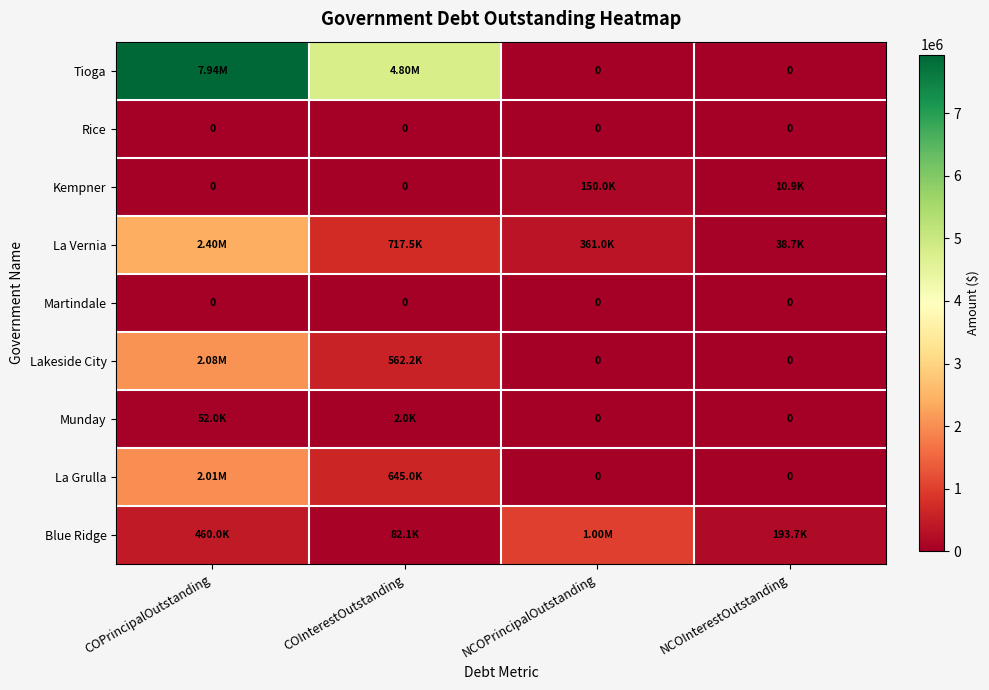

At which label does La Vernia reach its minimum?

NCOInterestOutstanding